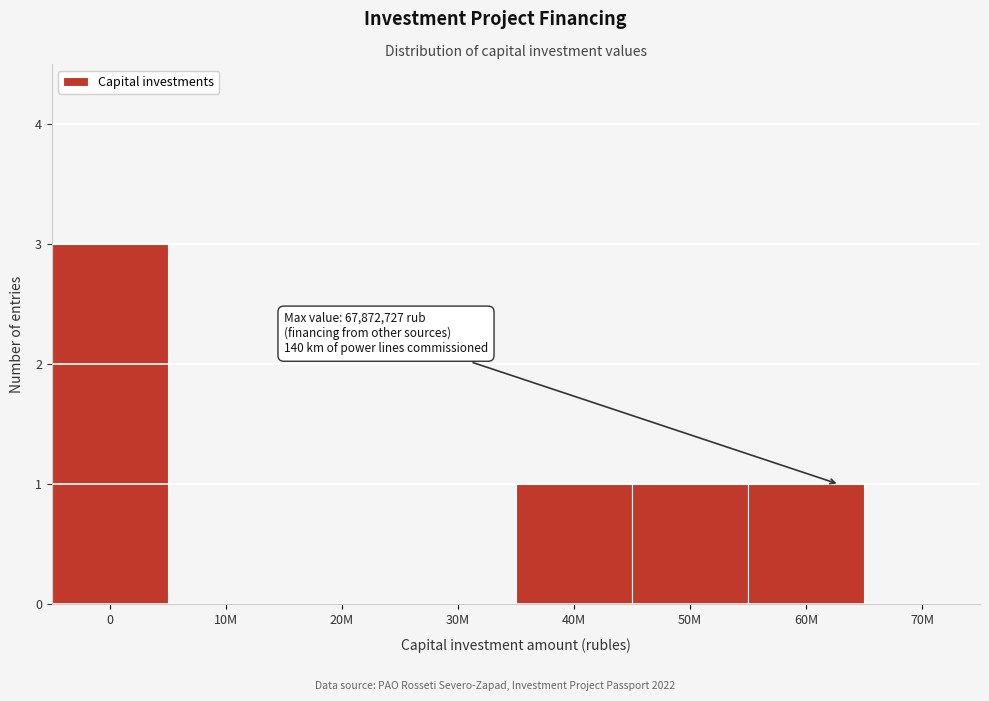

Reading left to right, extract all data points from this chart.

0=3	10M=0	20M=0	30M=0	40M=1	50M=1	60M=1	70M=0